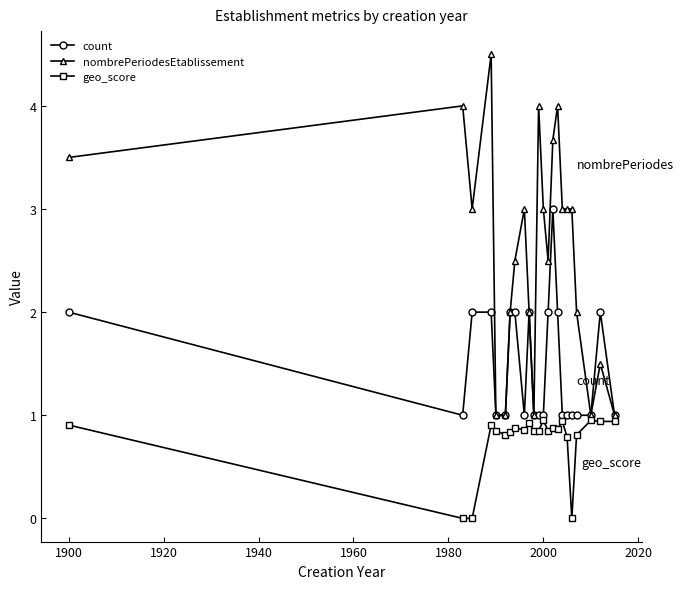

True or false: nombrePeriodesEtablissement and geo_score cross at least once.

False